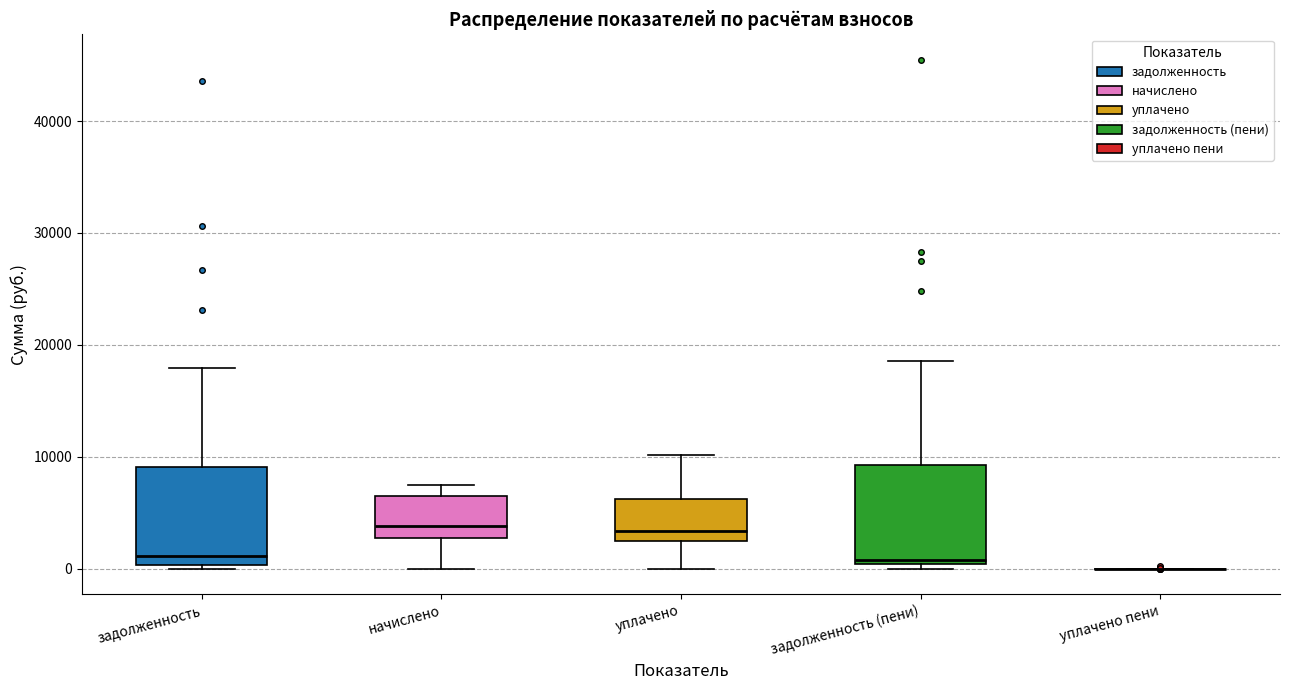

Reading left to right, transcribe this box plot: for each box, give where its median line is, the range the box spans, and where its two whiskers end, as read against the y-axis. The values are not printed on the chart, so give them approximately, as read against the axis.

задолженность: median 1000, box 0 to 9000, whiskers 0 (just below the box's lower edge) to 18000
начислено: median 4000, box 3000 to 7000, whiskers 0 to 7000 (just above the box's upper edge)
уплачено: median 3000, box 2000 to 6000, whiskers 0 to 10000
задолженность (пени): median 1000, box 0 to 9000, whiskers 0 (just below the box's lower edge) to 19000
уплачено пени: box collapsed to a line at 0, whiskers 0 to 0